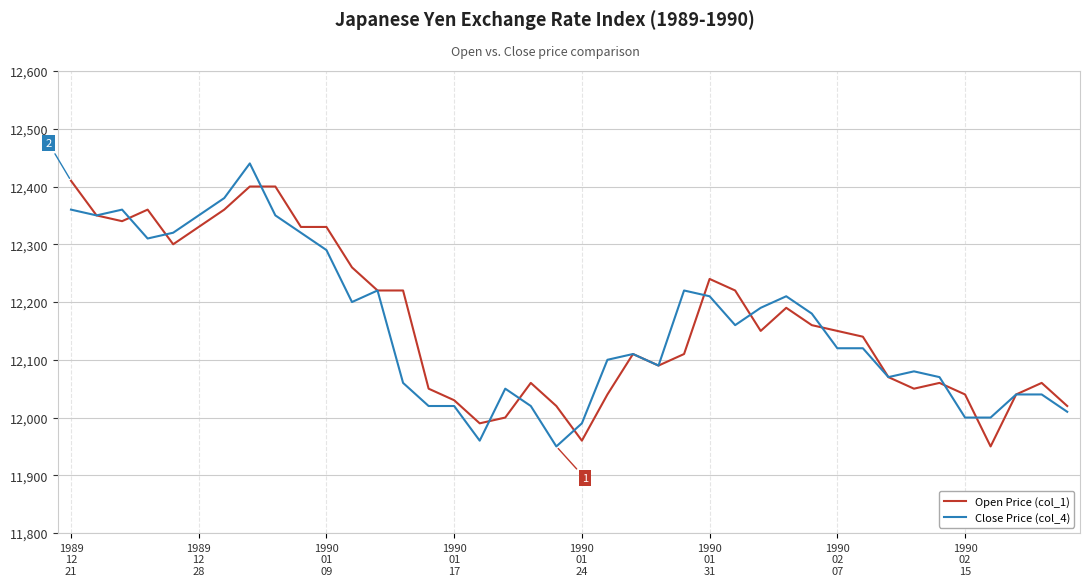

What is the maximum value for Open Price (col_1)?

12410